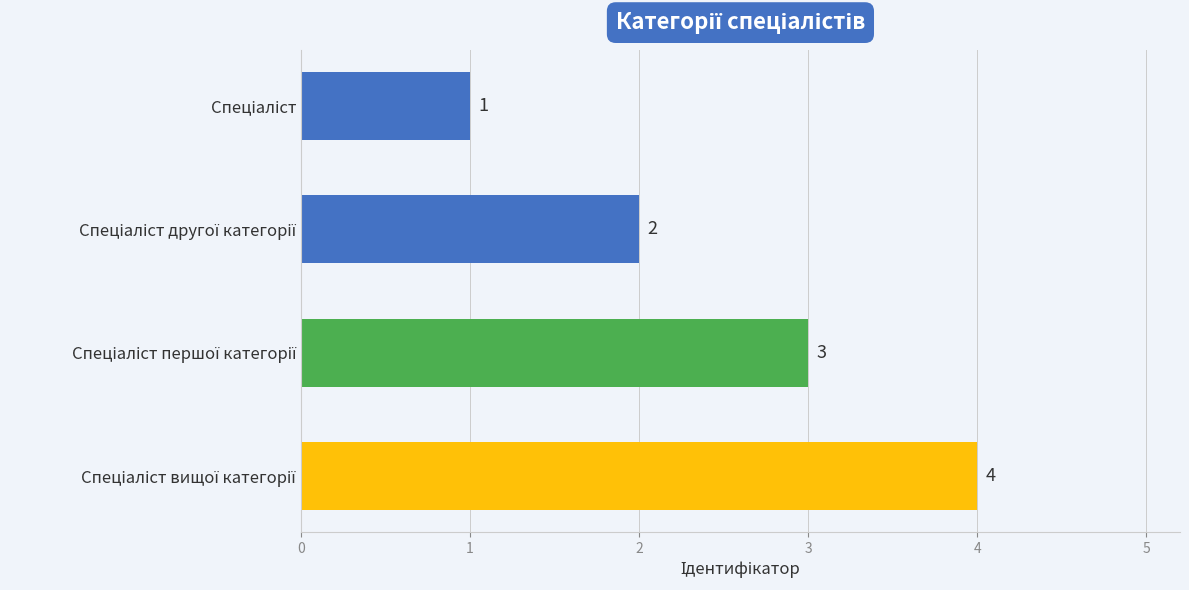

What is the value of the 3rd bar from the top?

3